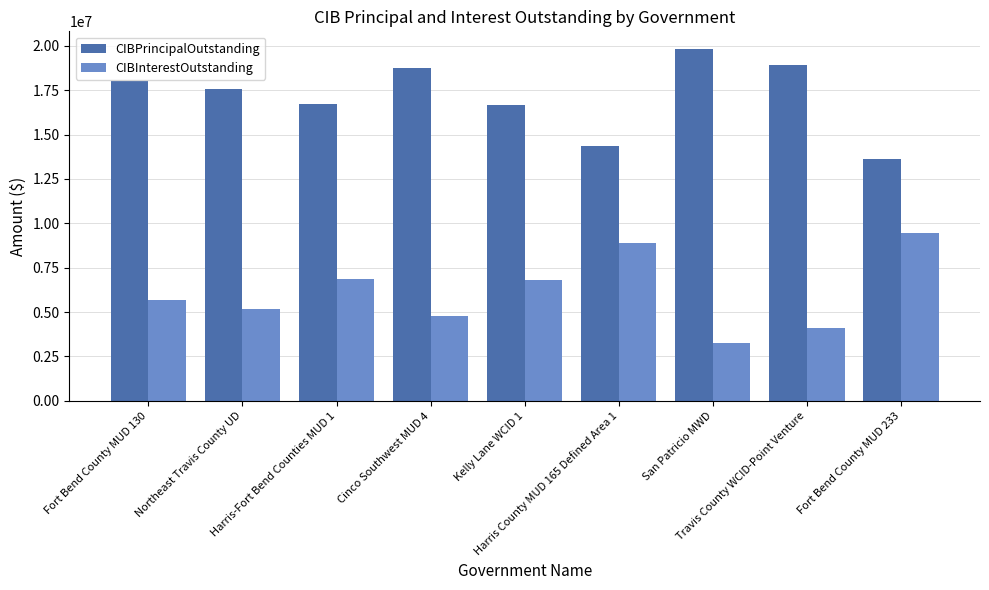

What is the greatest value displayed?

19825000.0